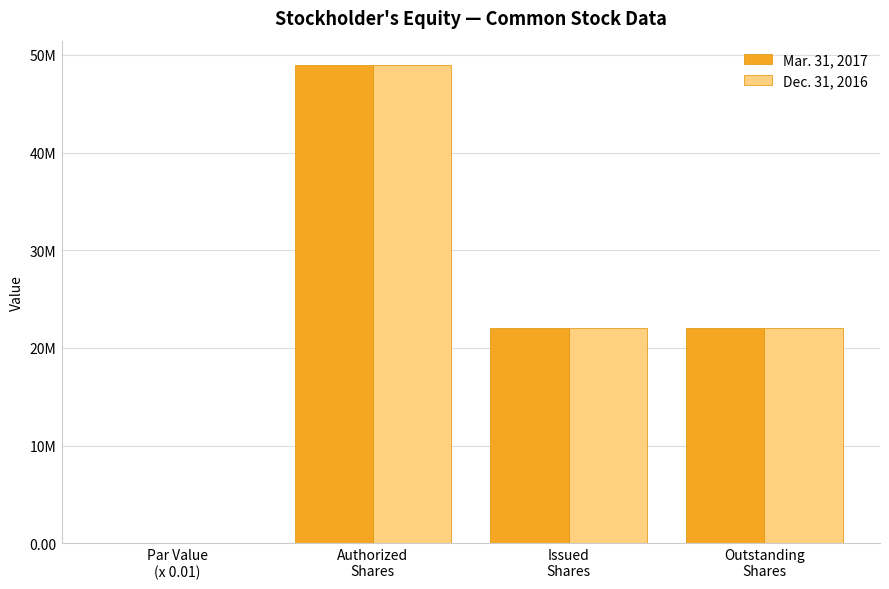

Which series has the largest total across all categories?

Mar. 31, 2017